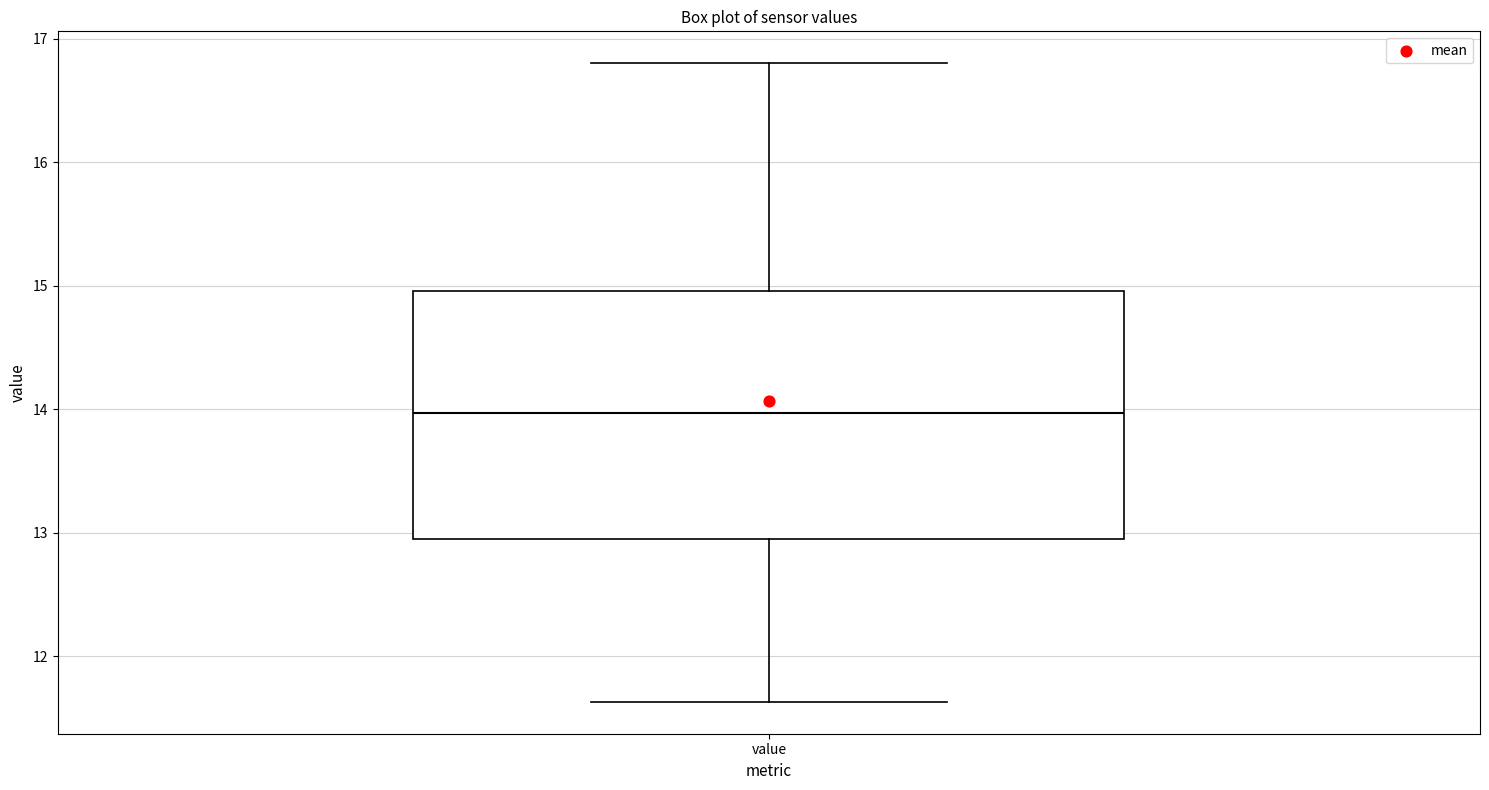

Where is the lower edge of the box for value on the y-axis? The values are not printed on the chart, so give them approximately, as read against the axis.

12.9